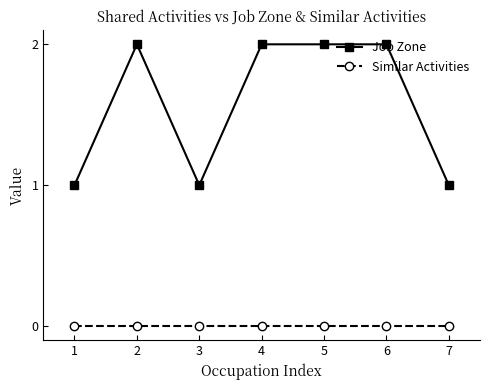

What is the difference between the maximum and minimum values in the Job Zone series?

1